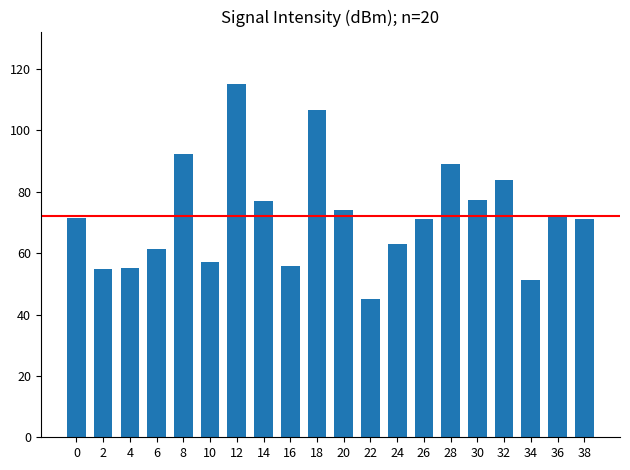

What is the minimum value shown in the chart?

45.0